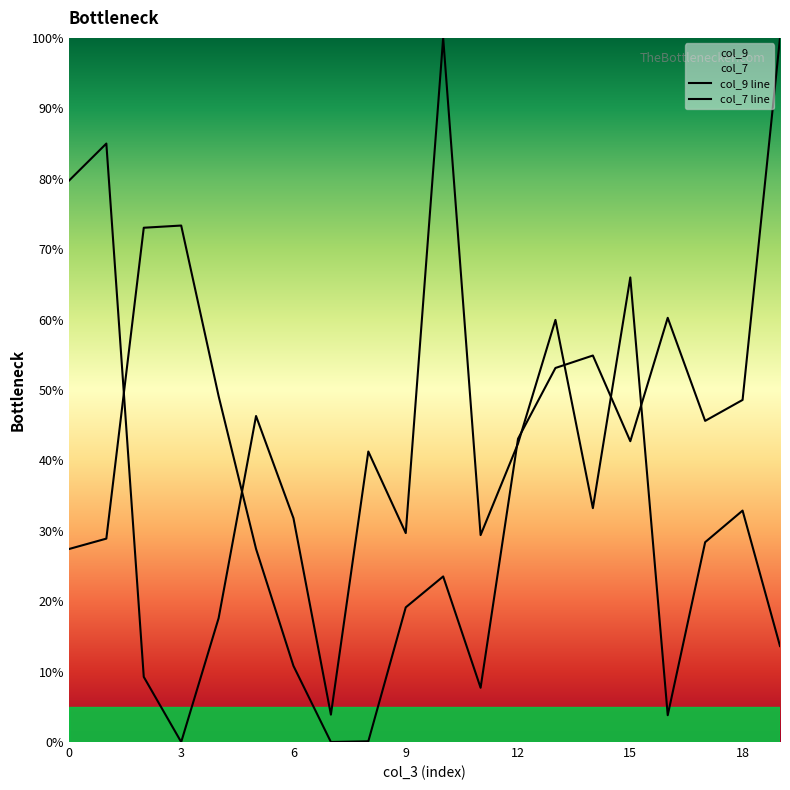

Count the number of data series in this chart.

2